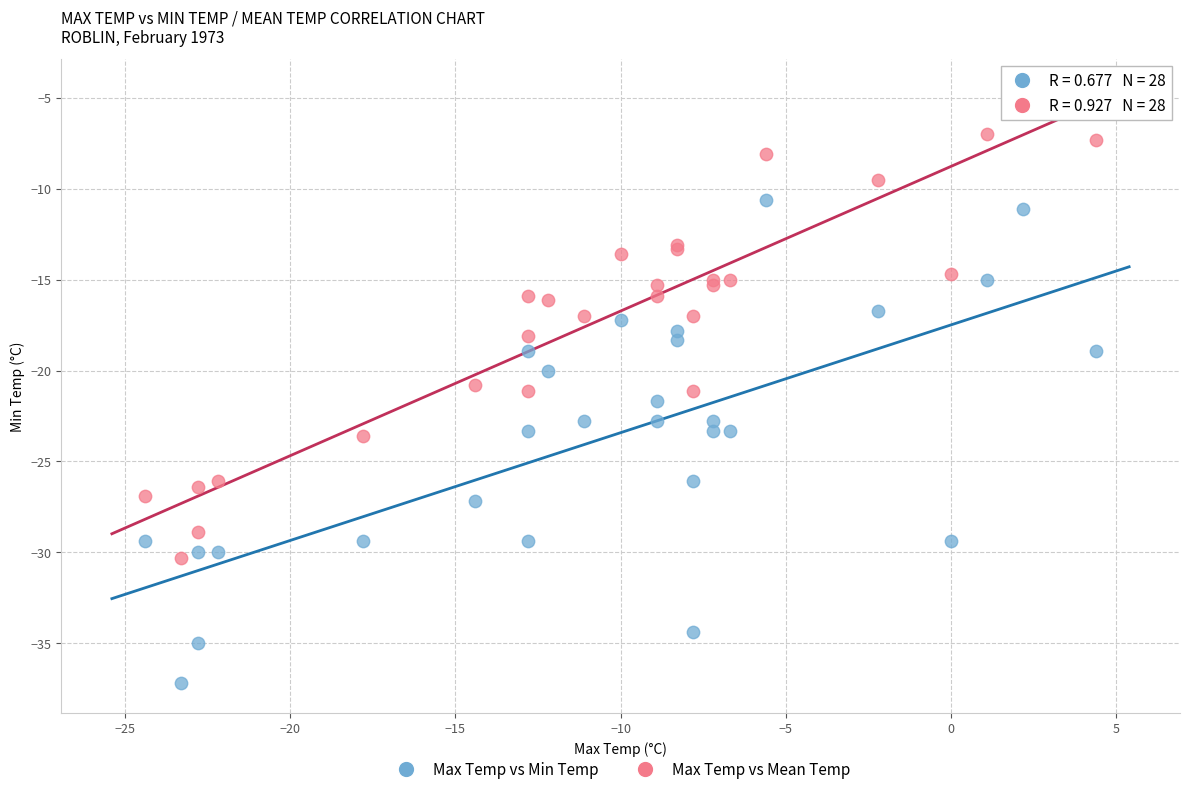

What are all the series names shown in the legend?

Max Temp vs Min Temp, Max Temp vs Mean Temp